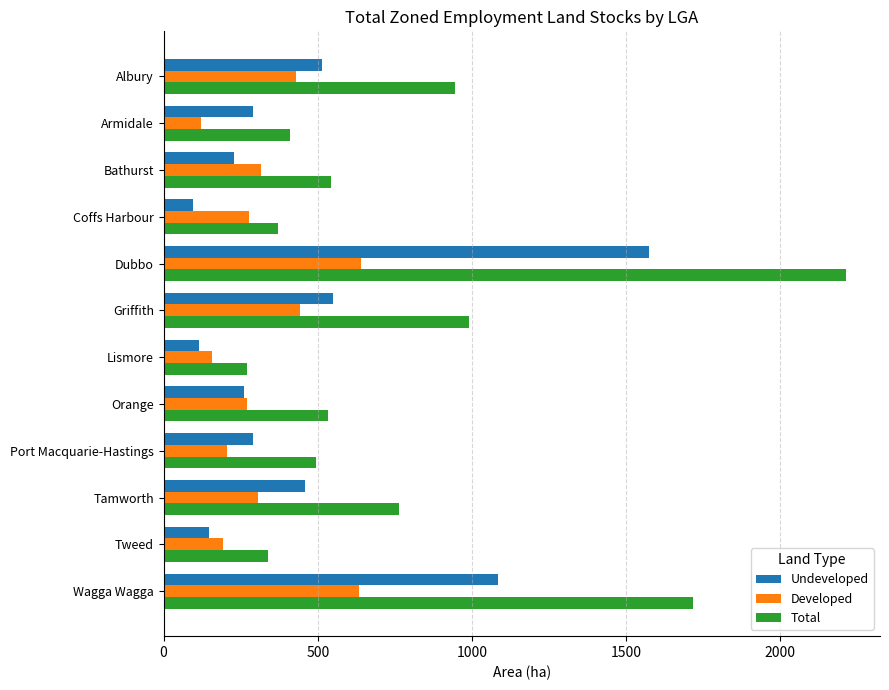

At how many categories does at least one series exceed 829?

4